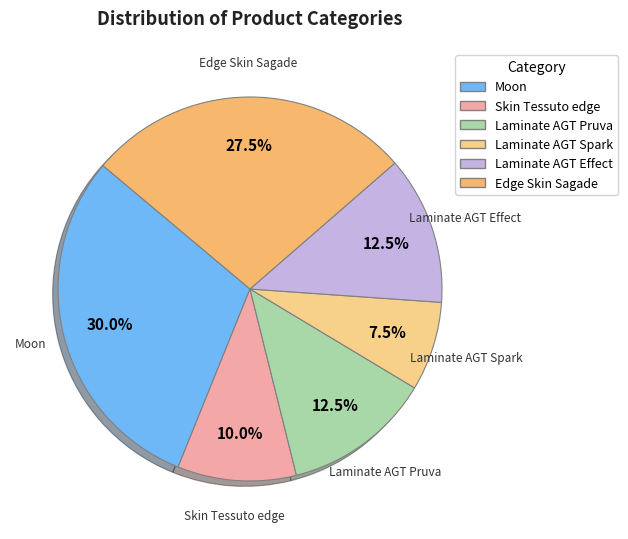

What percentage is NOT represented by Laminate AGT Effect?

87.5%